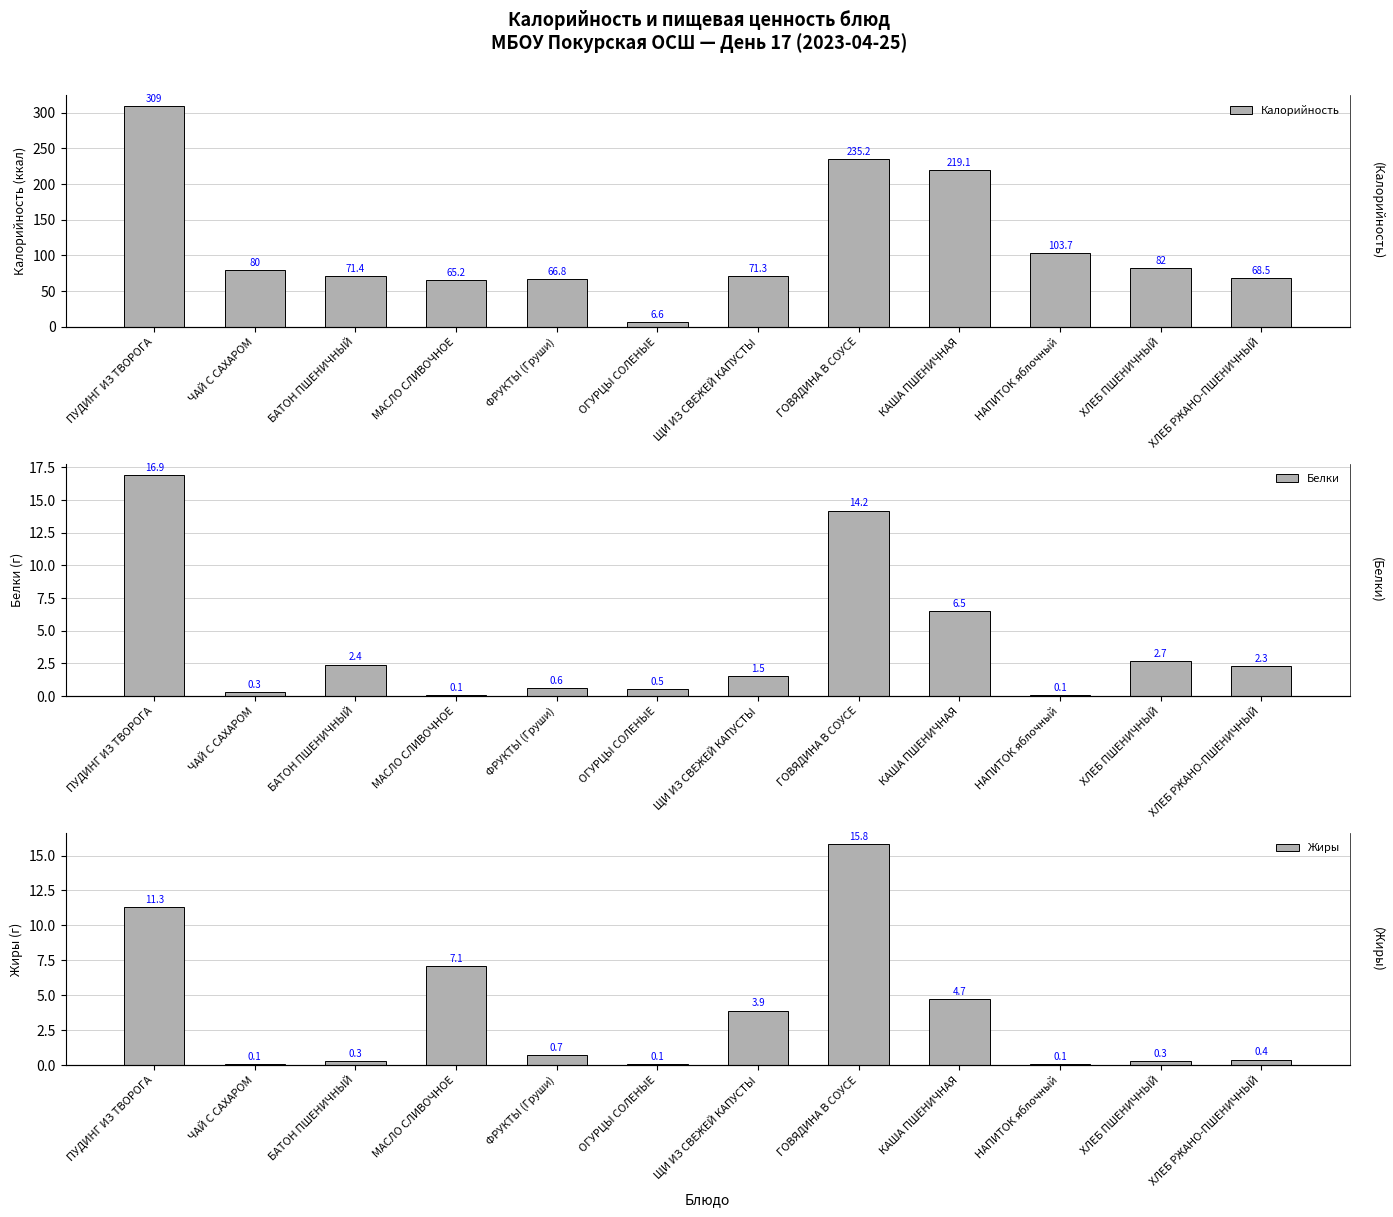

What are all the series names shown in the legend?

Калорийность, Белки, Жиры